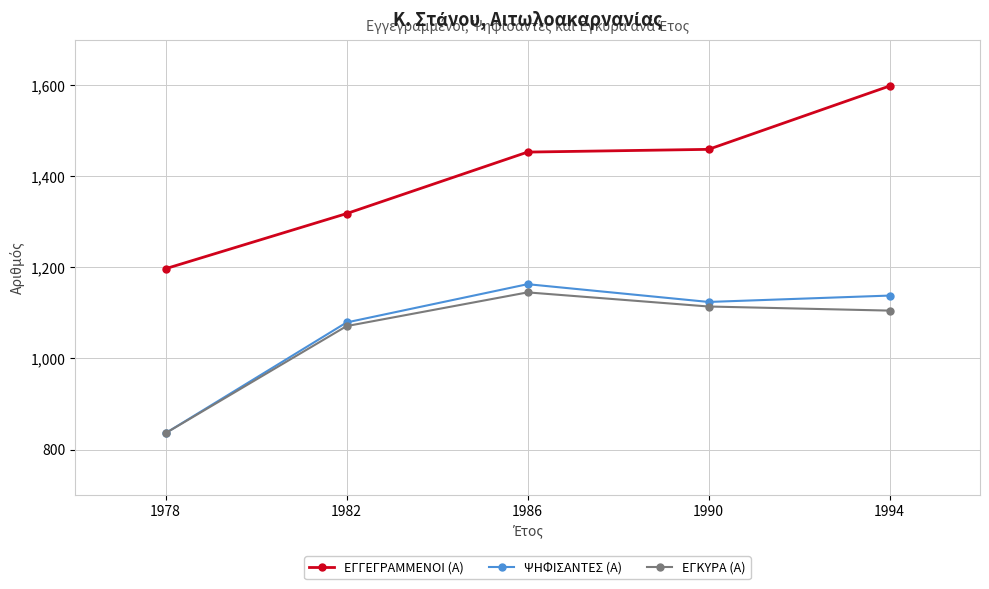

Rank the series by their maximum value, from highest to lowest.

ΕΓΓΕΓΡΑΜΜΕΝΟΙ (Α), ΨΗΦΙΣΑΝΤΕΣ (Α), ΕΓΚΥΡΑ (Α)